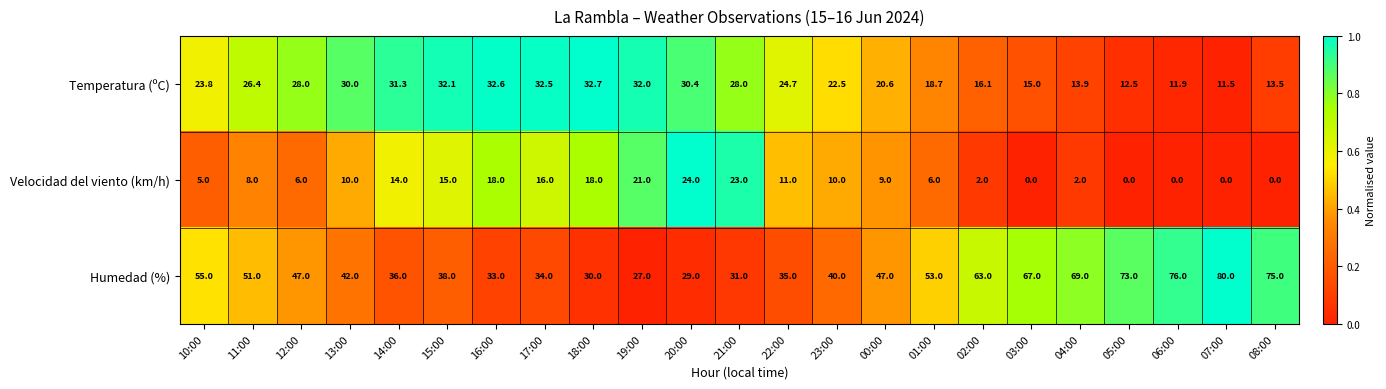

The value of Humedad (%) at 18:00 is 30.0. True or false?

True